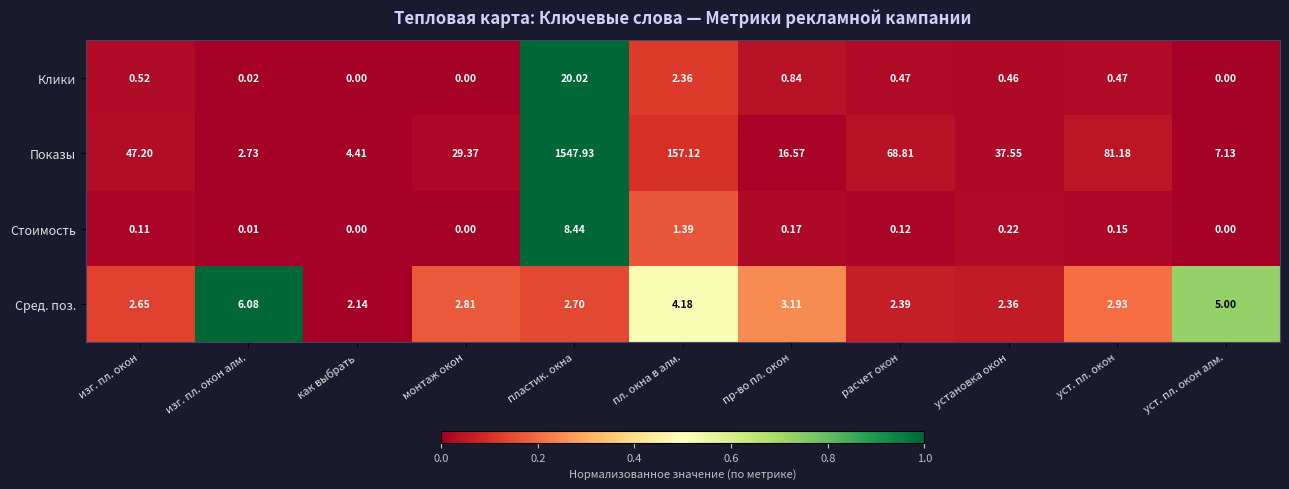

At which category is the sum across all series the highest?

пластик. окна